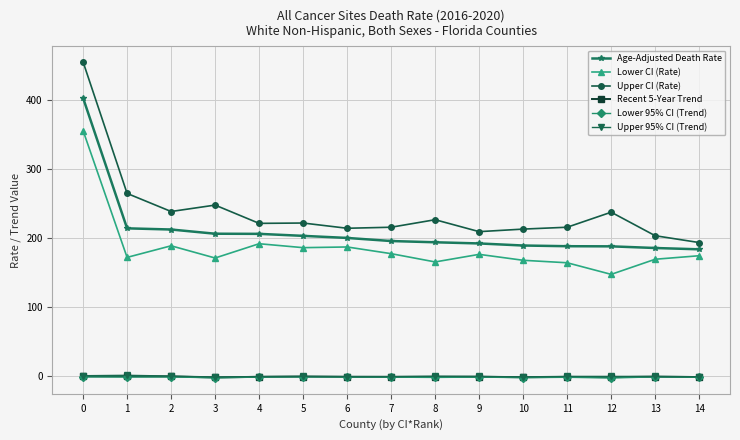

What is the value of the Age-Adjusted Death Rate point at the 2nd from the left?

214.6